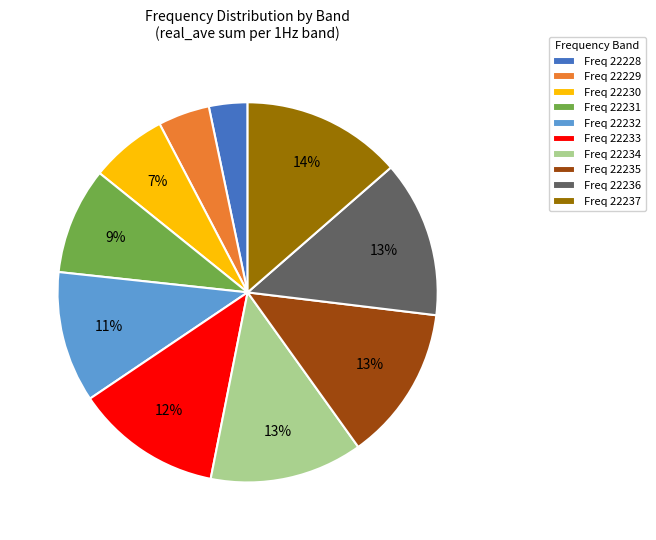

To the nearest percent, what is the combined percentage of Freq 22236 and Freq 22230?

20%